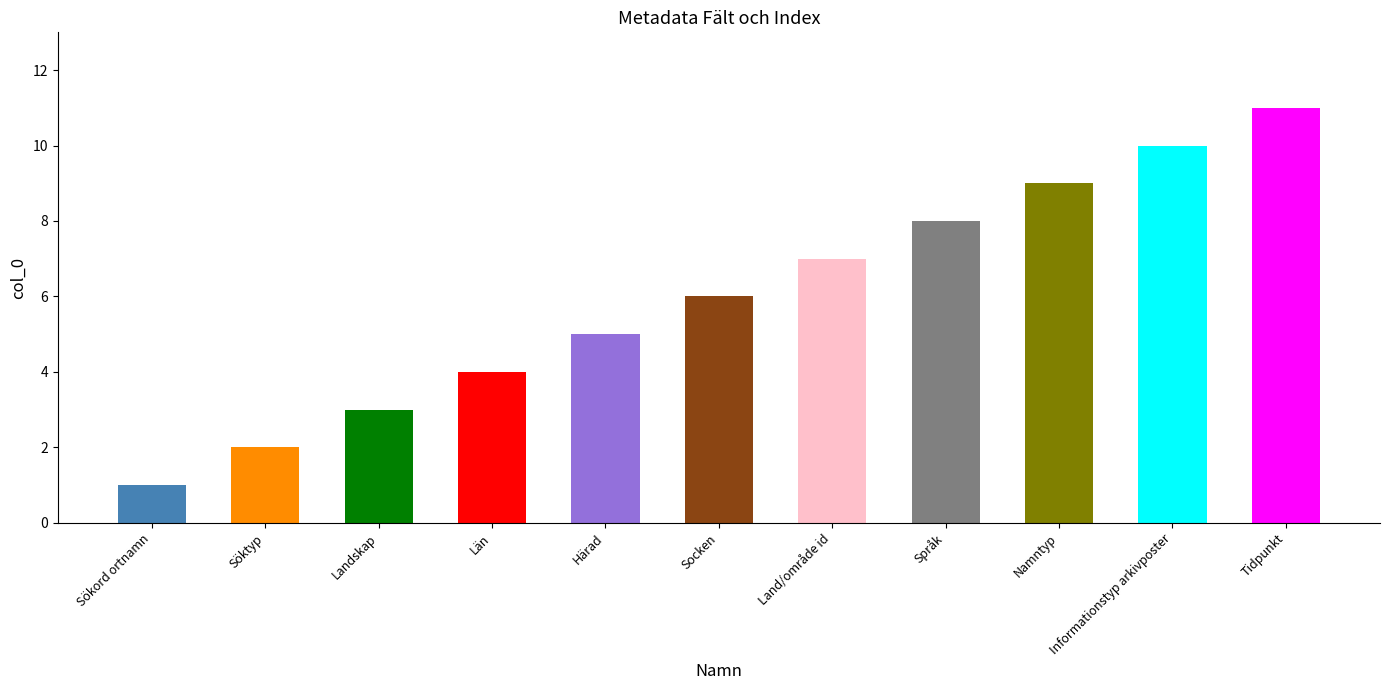

What is the ratio of the value at Län to the value at Språk?

0.5